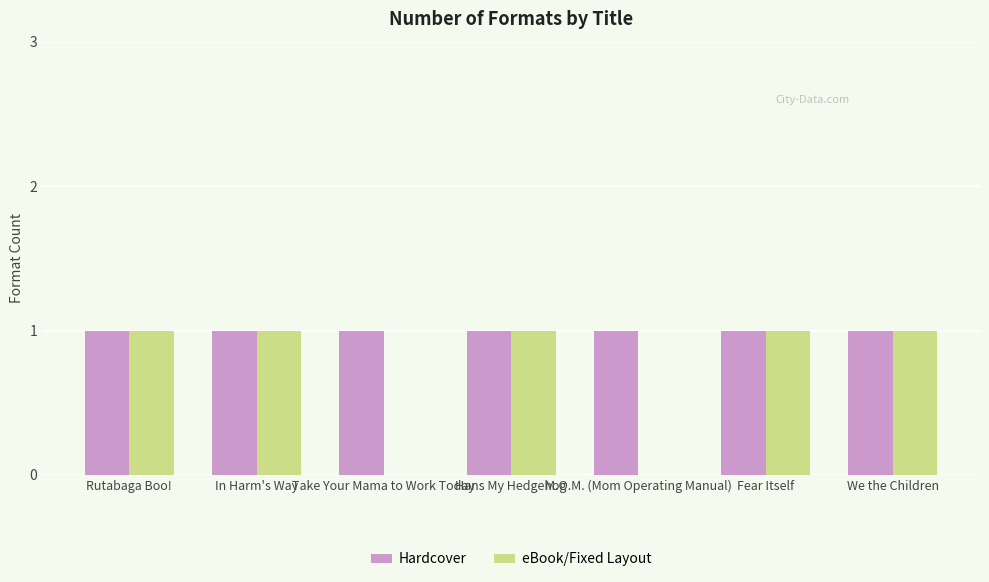

The value of eBook/Fixed Layout at In Harm's Way is 1. True or false?

True